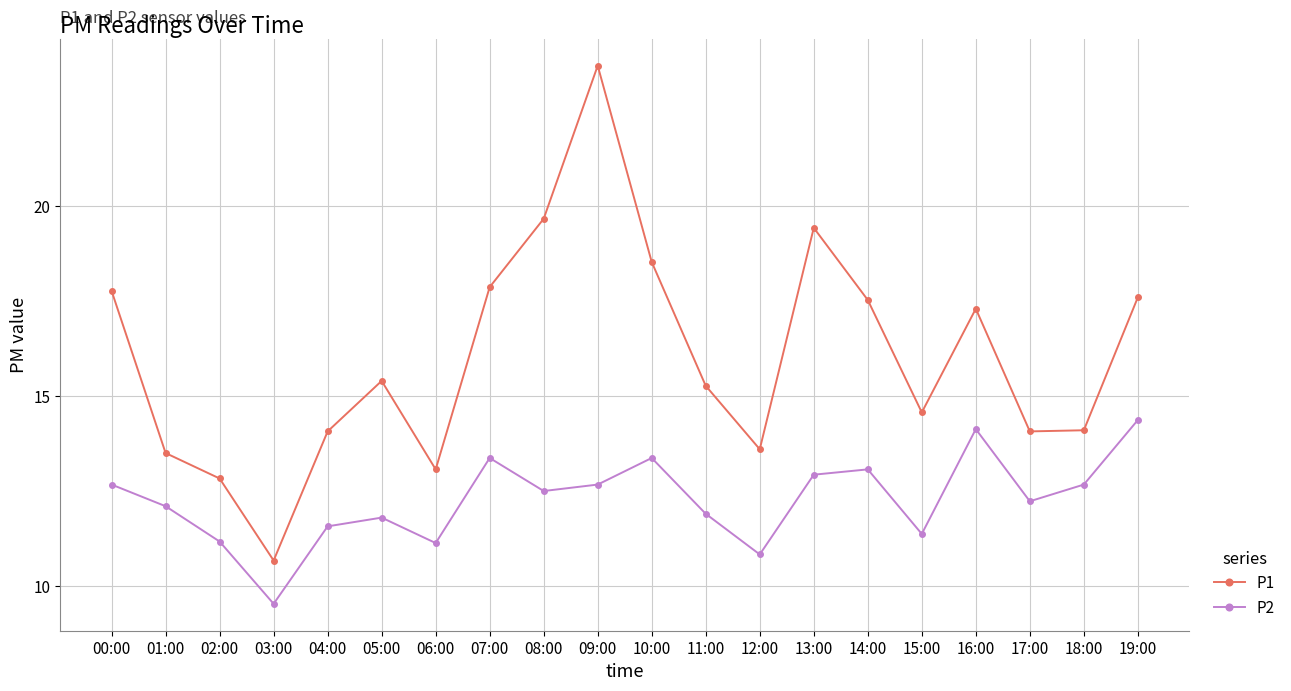

True or false: P2 and P1 intersect in this chart.

False